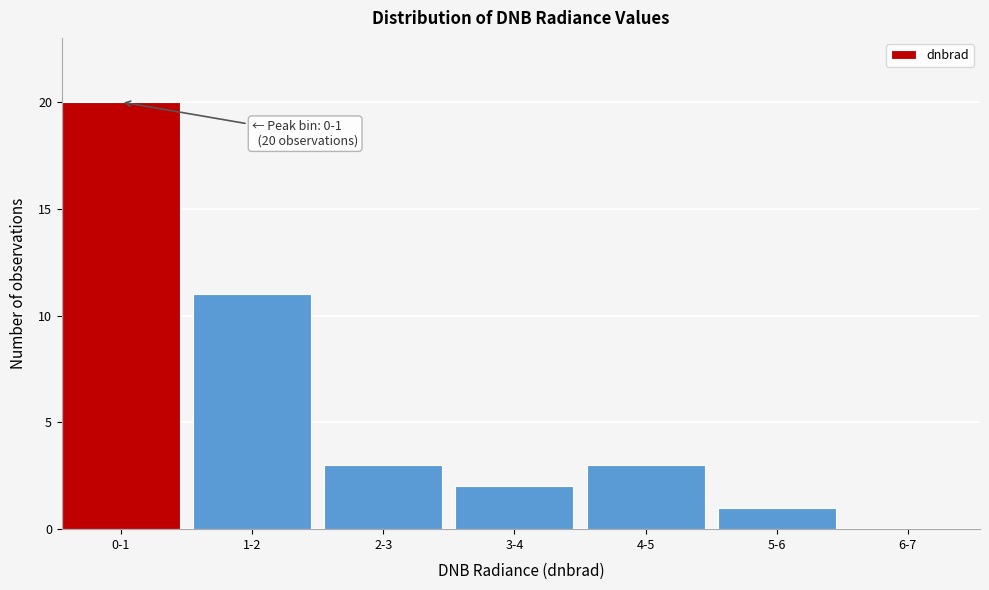

Reading left to right, list all the values displayed in this chart.

0-1=20	1-2=11	2-3=3	3-4=2	4-5=3	5-6=1	6-7=0